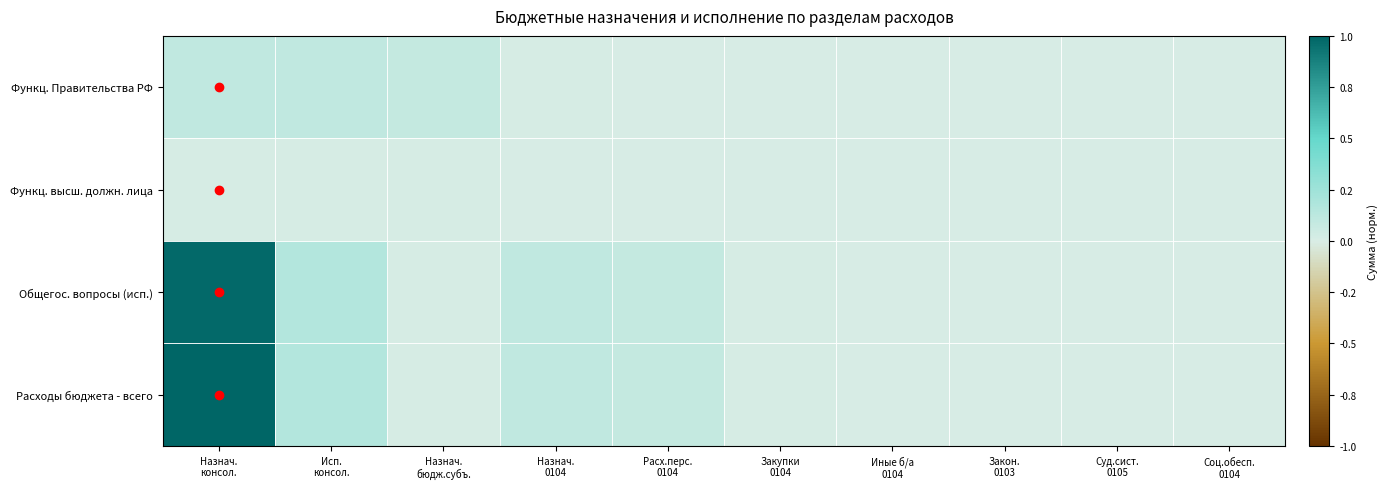

Rank the series by their maximum value, from highest to lowest.

Расходы бюджета - всего, Общегос. вопросы (исп.), Функц. Правительства РФ, Функц. высш. должн. лица